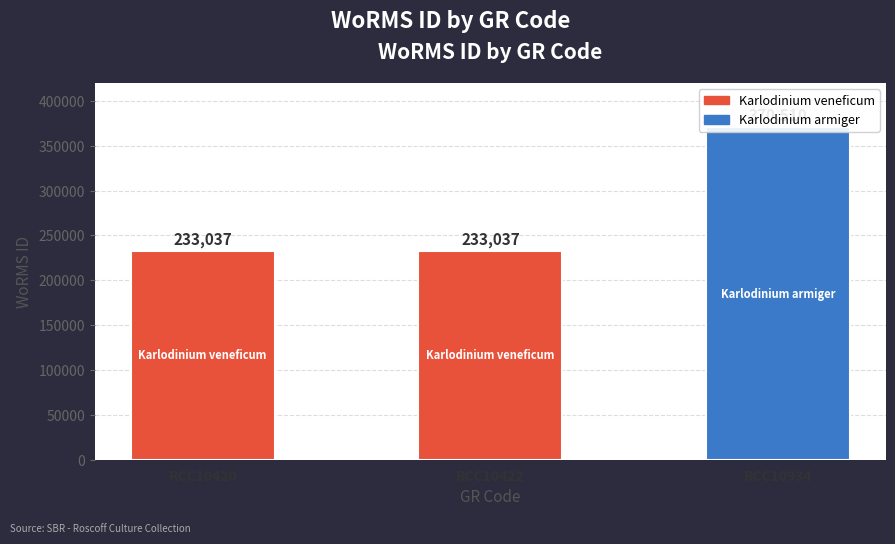

How many distinct data groups are displayed?

1